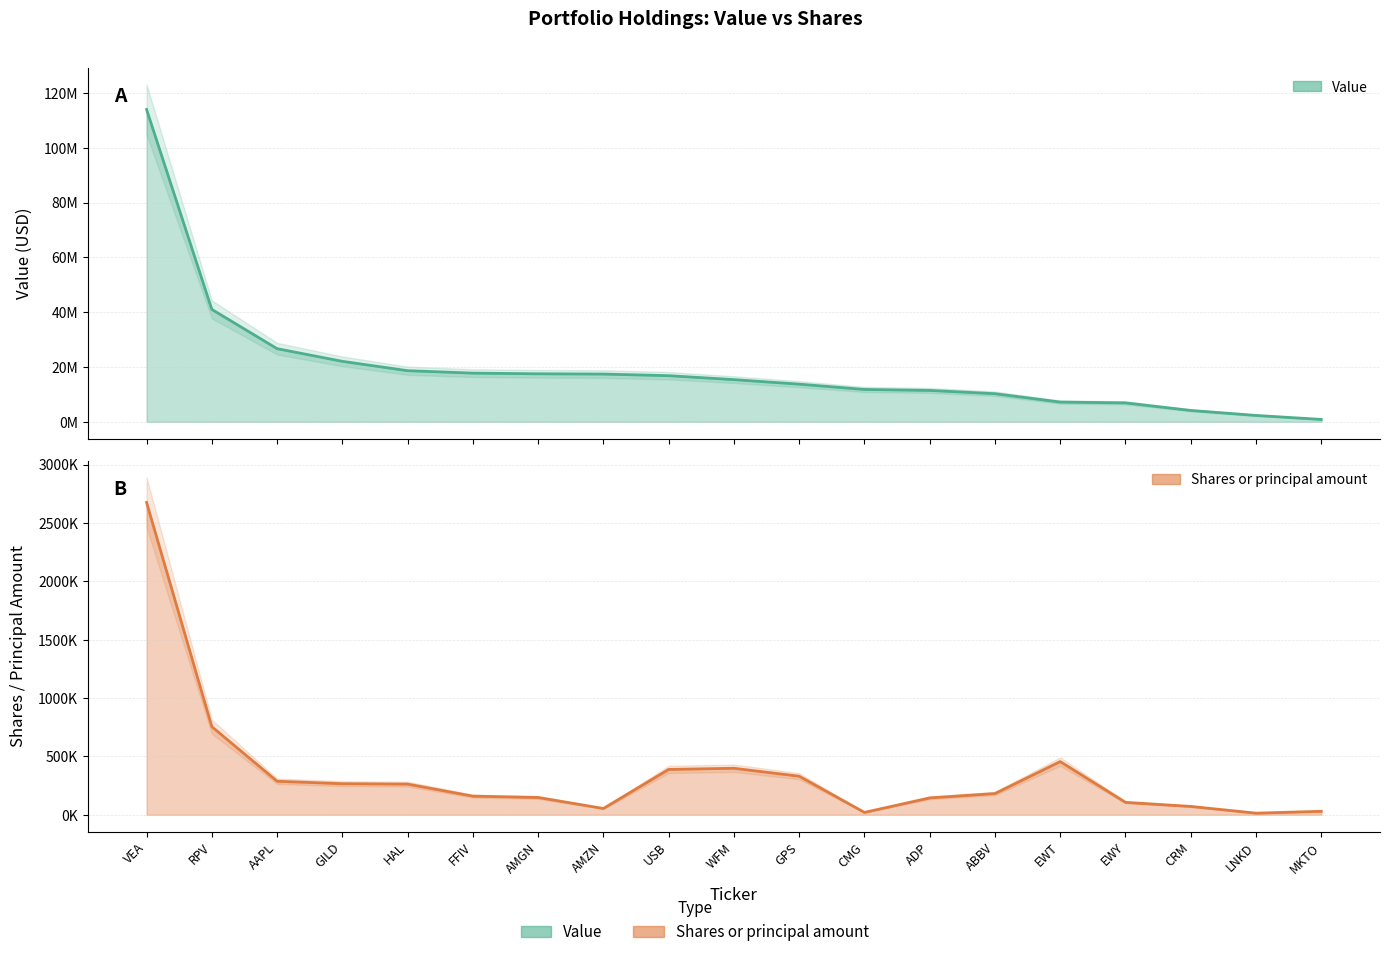

How many distinct data groups are displayed?

2